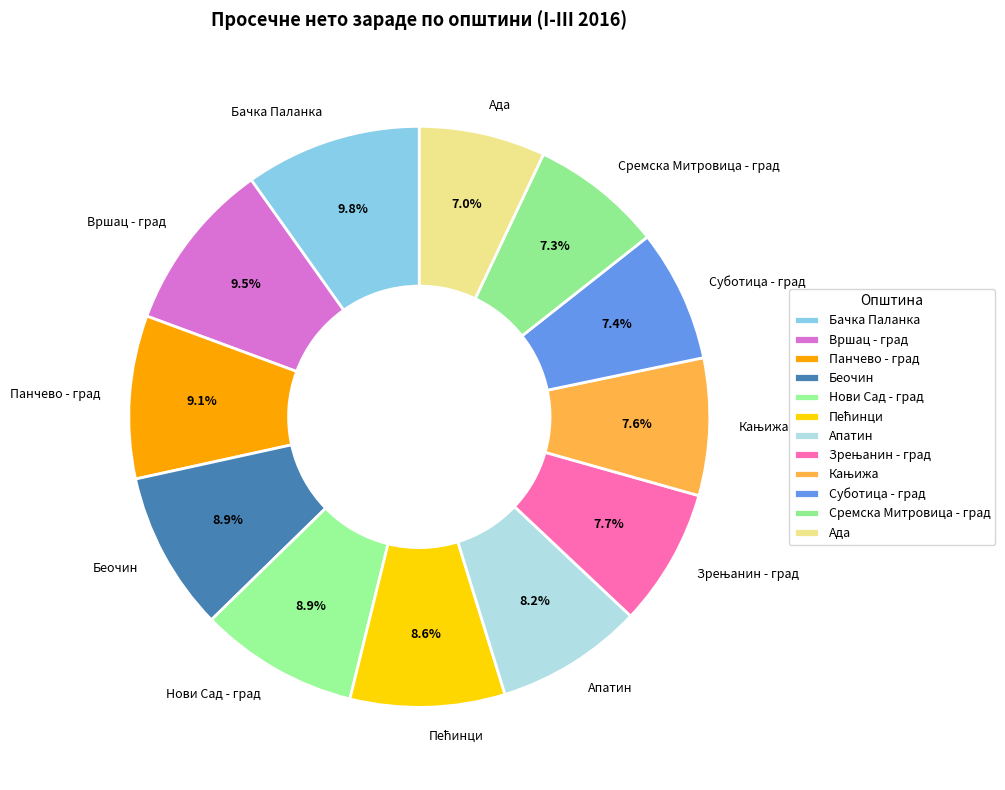

True or false: Сремска Митровица - град accounts for 7% of the total.

True